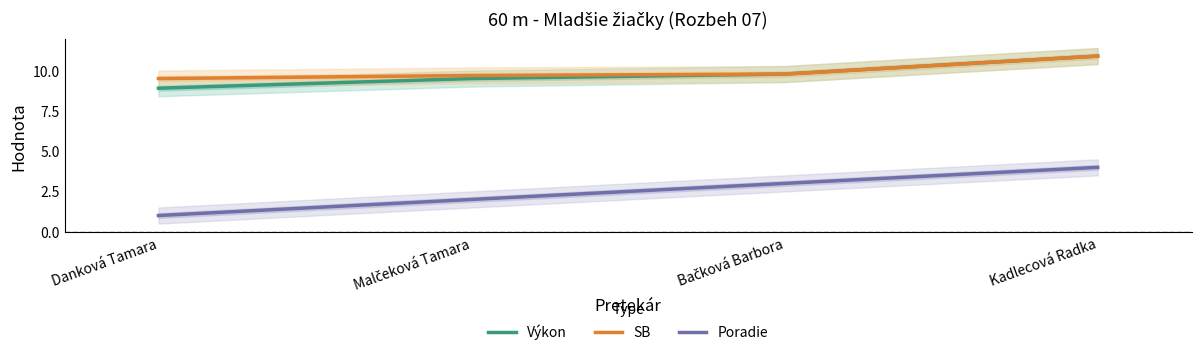

Is this an area chart (filled region under the line)?

No